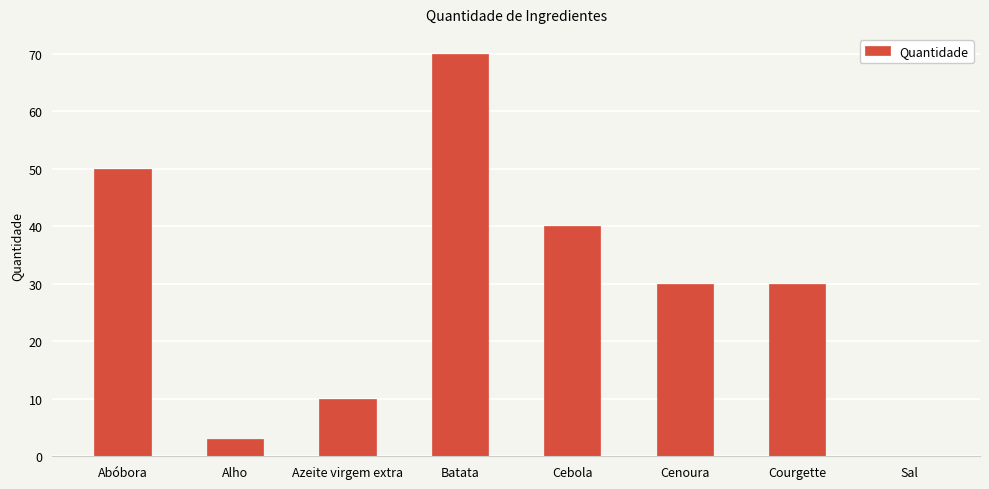

At which label does the data first exceed 30?

Abóbora